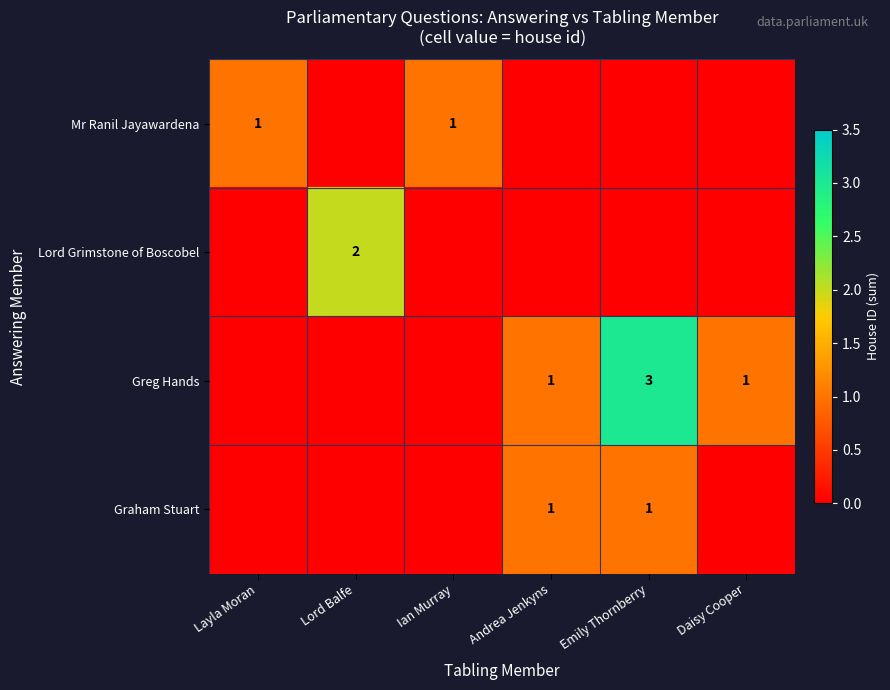

True or false: Greg Hands has a value of 0 at Daisy Cooper.

False